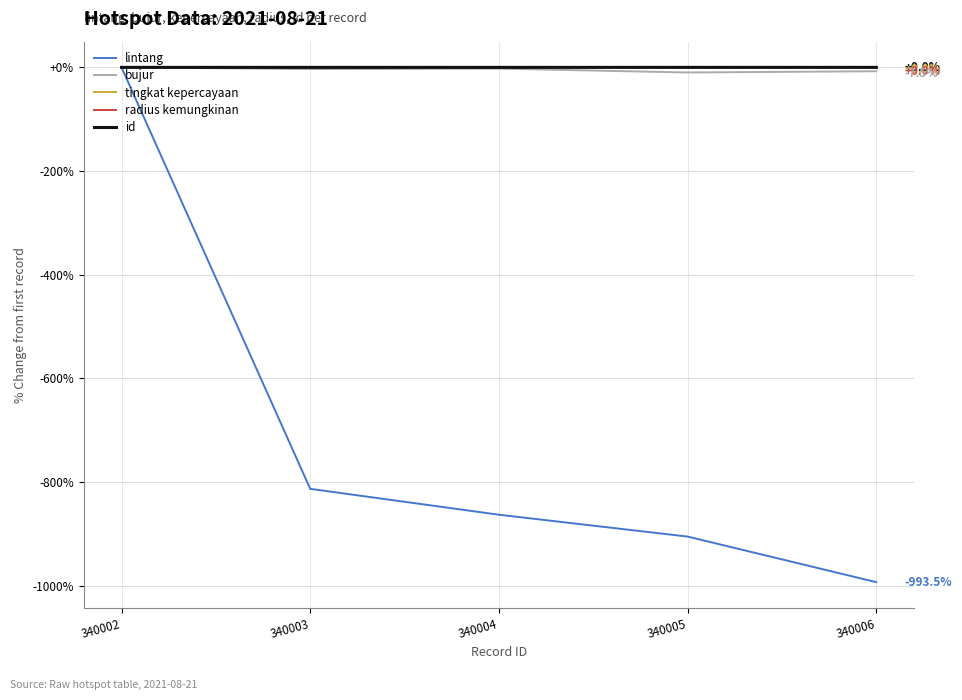

Which series has the widest spread of values?

lintang